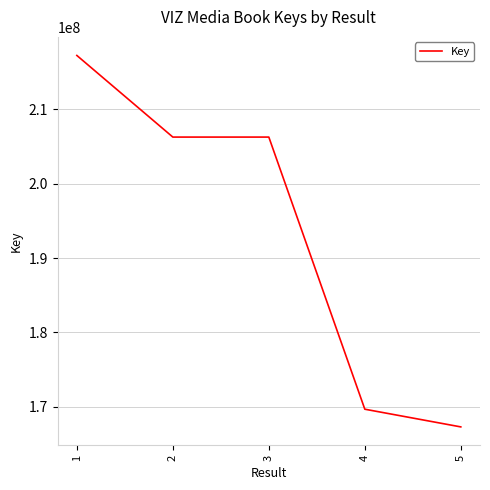

What value does the data have at 2, to the nearest 50?

206248700